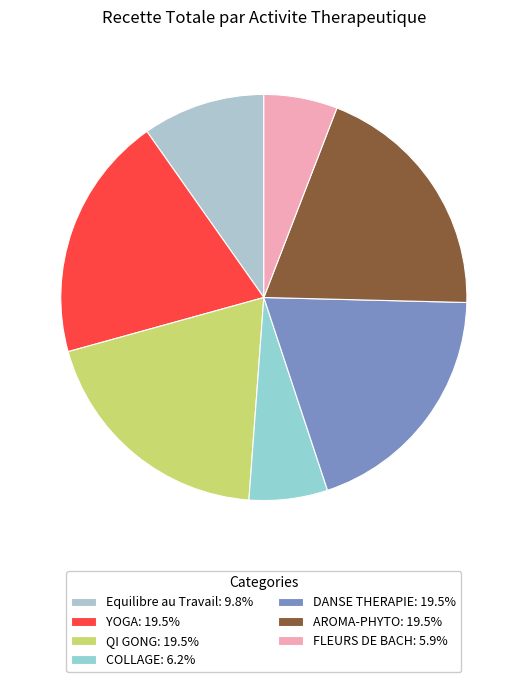

The QI GONG slice represents 14% of the pie. True or false?

False